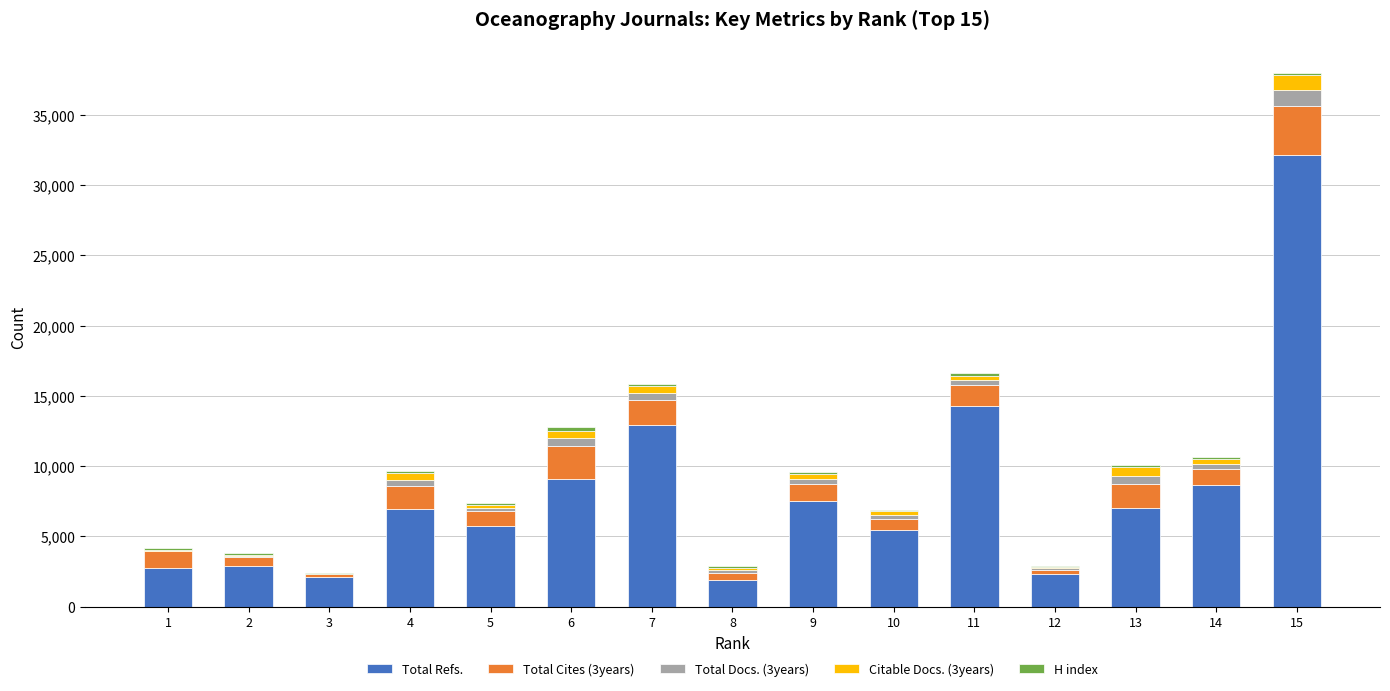

At which category is the sum across all series the highest?

15